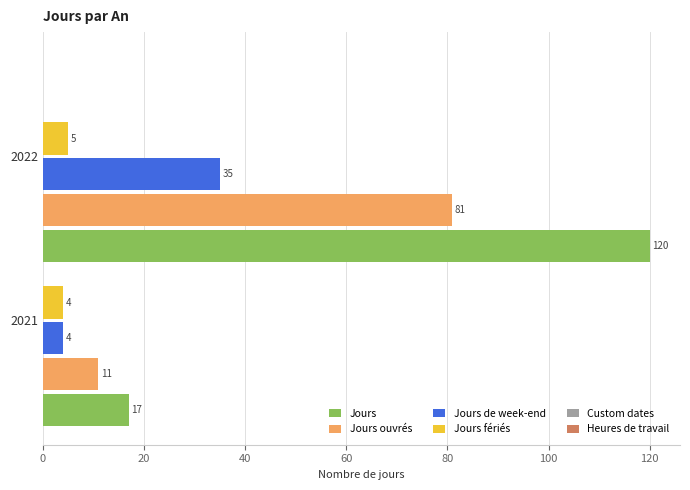

The Jours fériés series shows 5 at 2022. True or false?

True